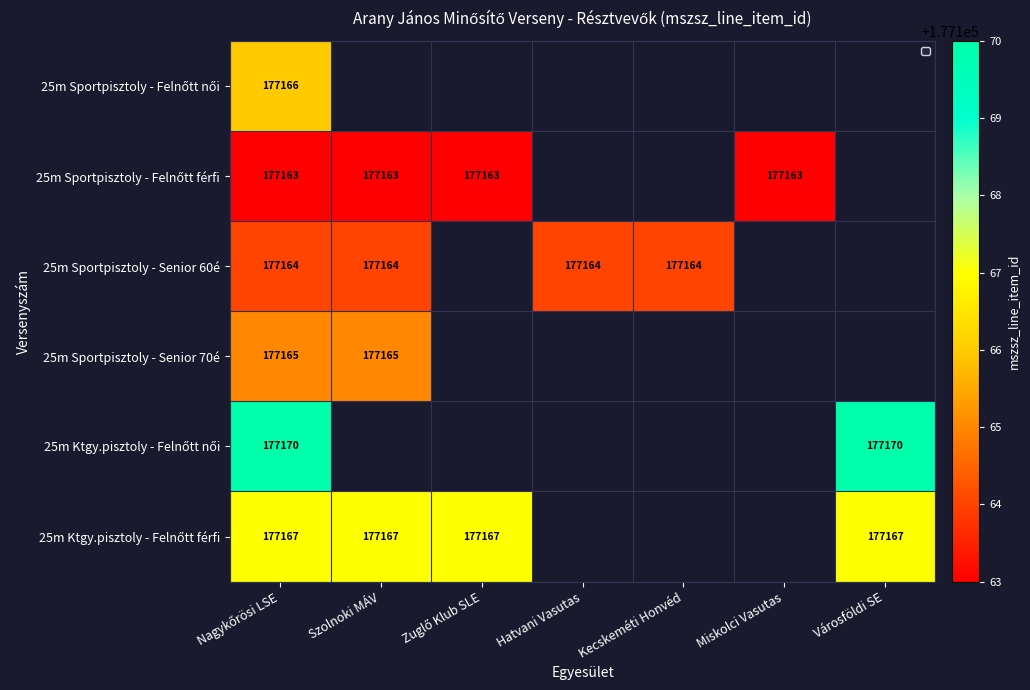

At Kecskeméti Honvéd, list the series in order from largest to smallest.

25m Sportpisztoly - Felnőtt női, 25m Sportpisztoly - Felnőtt férfi, 25m Sportpisztoly - Senior 60é, 25m Sportpisztoly - Senior 70é, 25m Ktgy.pisztoly - Felnőtt női, 25m Ktgy.pisztoly - Felnőtt férfi